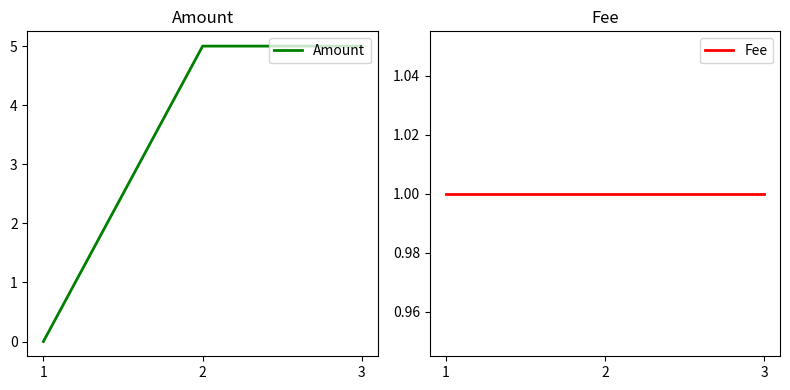

What is the difference between the maximum and minimum values in the Amount series?

5